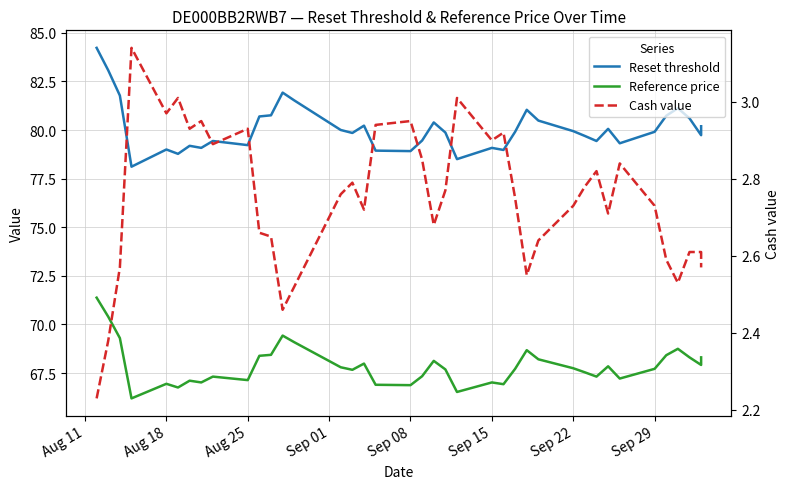

At which label is Cash value closest to 2?

Aug 11